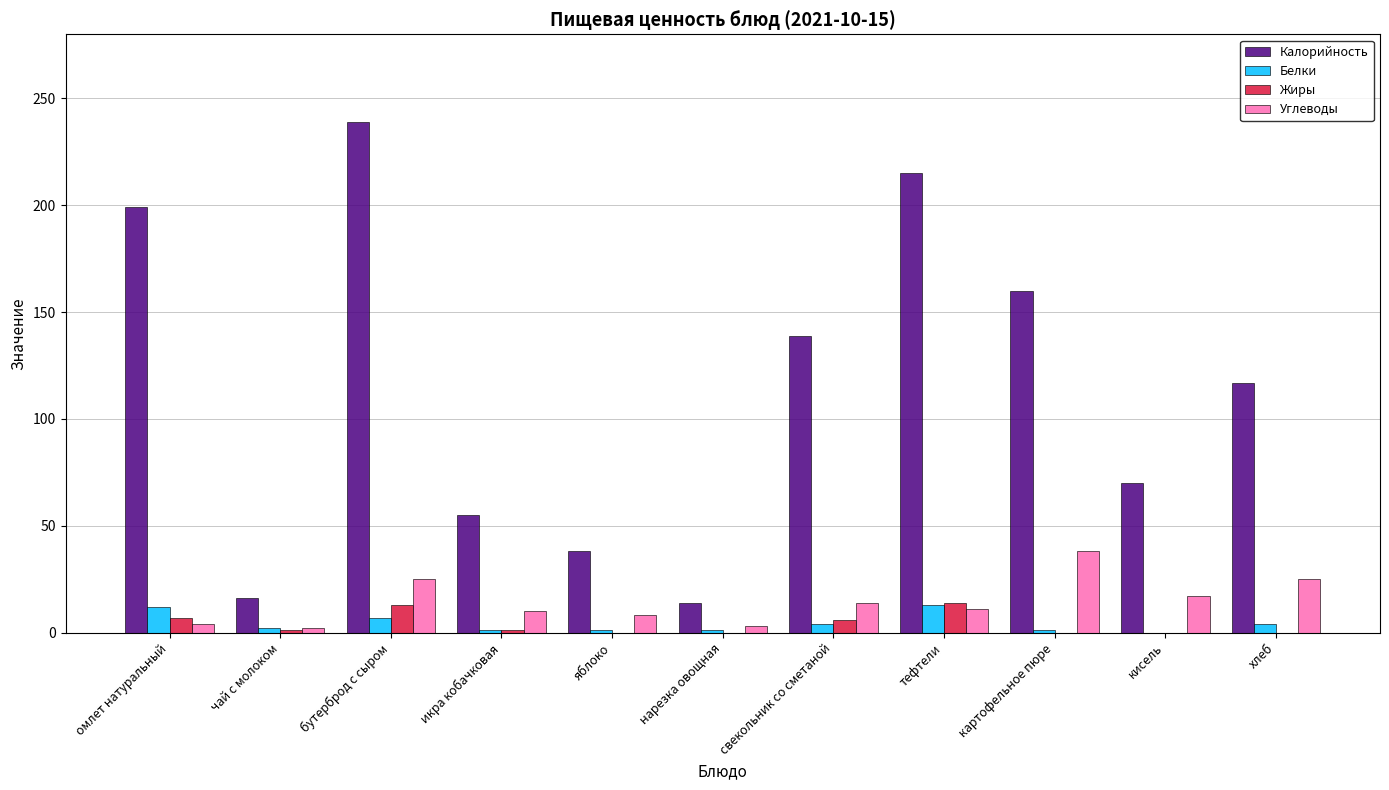

What is the total value across all series at кисель?

87